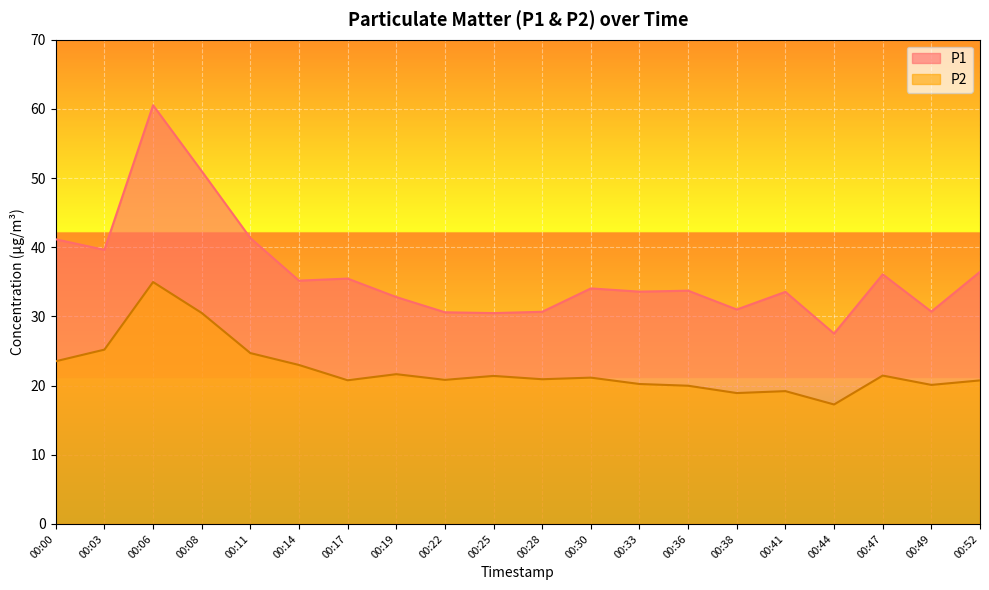

True or false: P1 and P2 intersect in this chart.

False